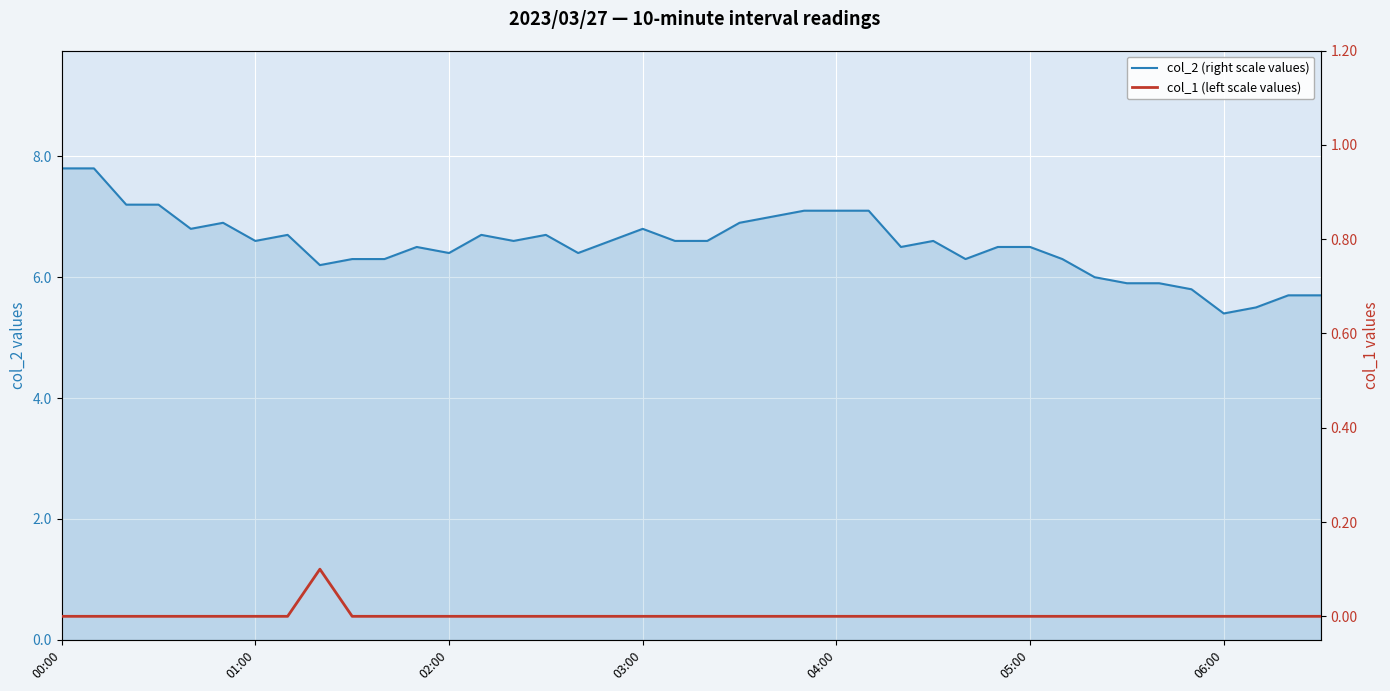

What are all the series names shown in the legend?

col_2 (right scale values), col_1 (left scale values)